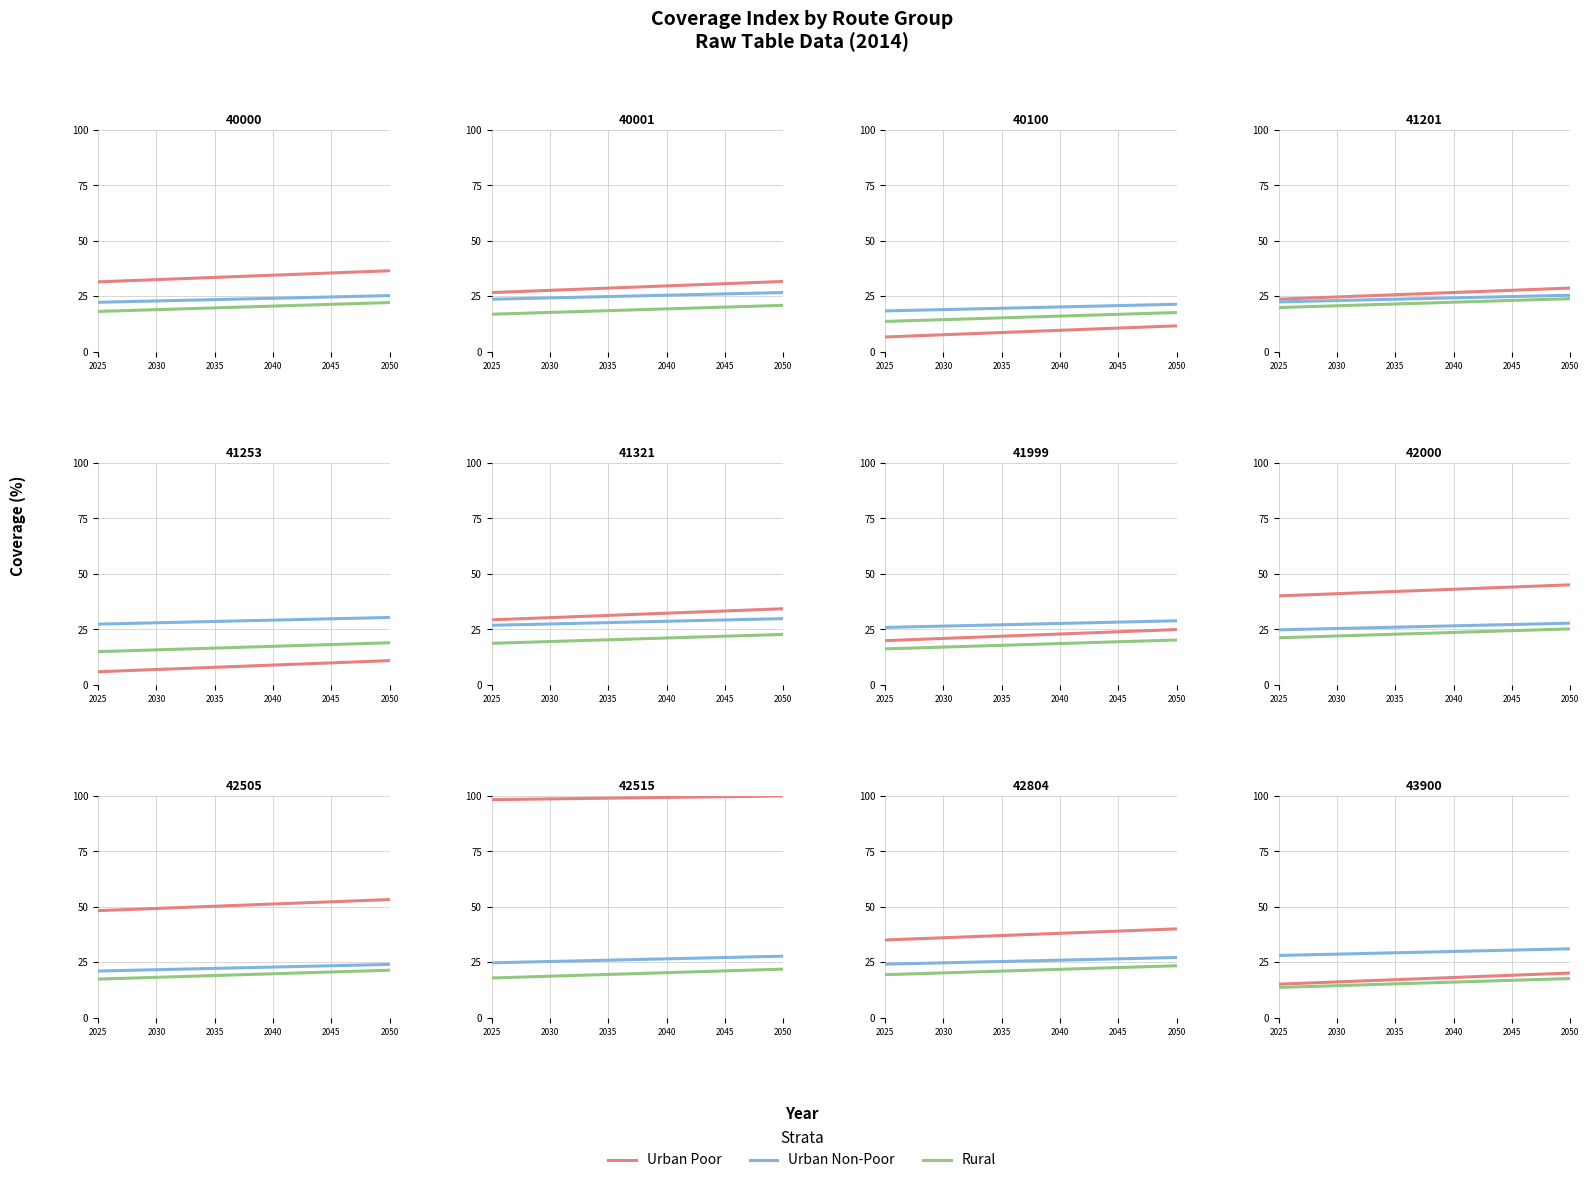

Does the chart have visible grid lines?

Yes